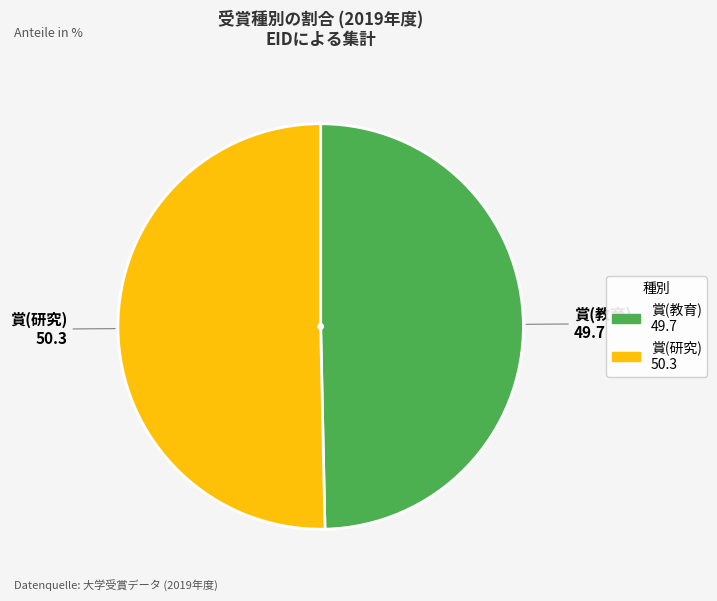

What is the majority slice?

賞(研究)